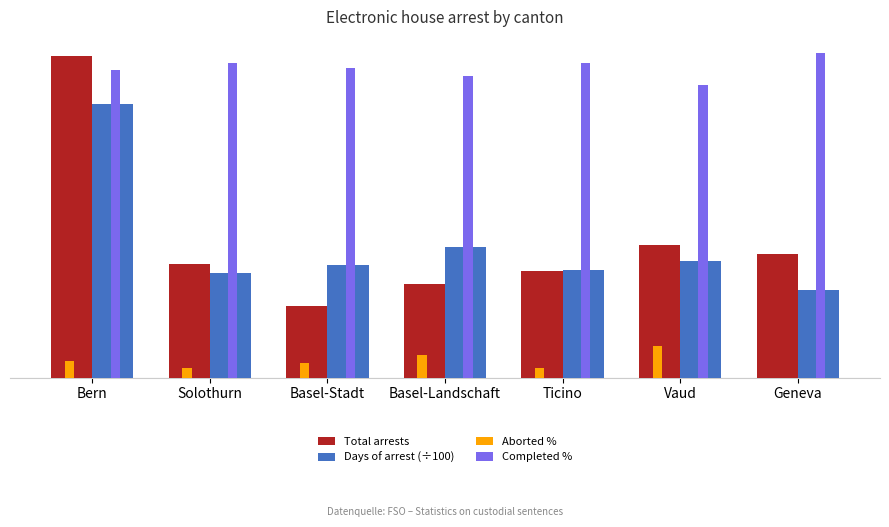

What is the spread (max minus min) of values at Ticino?

94.0